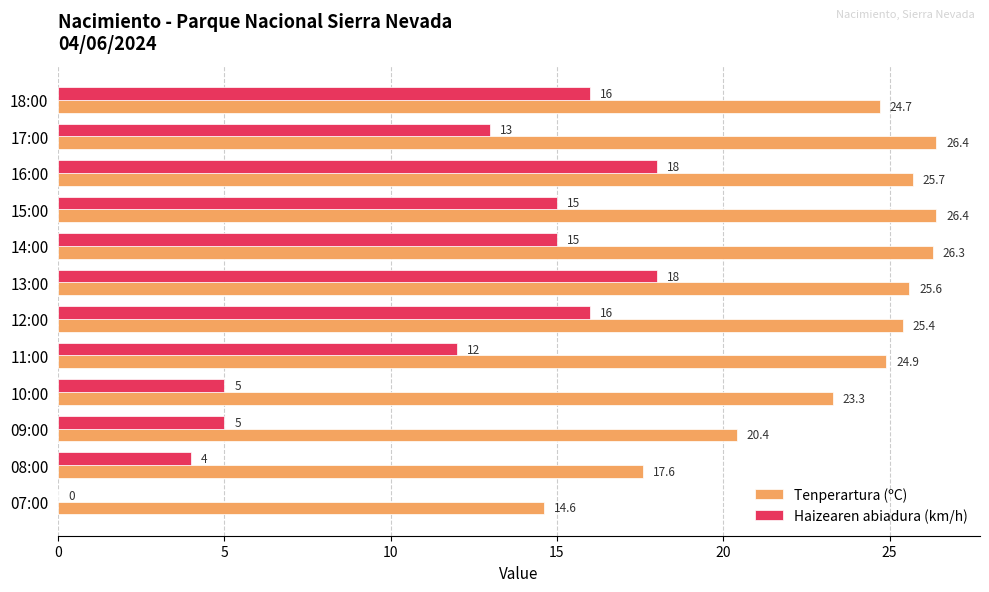

Which series changed the most between 11:00 and 08:00?

Haizearen abiadura (km/h)